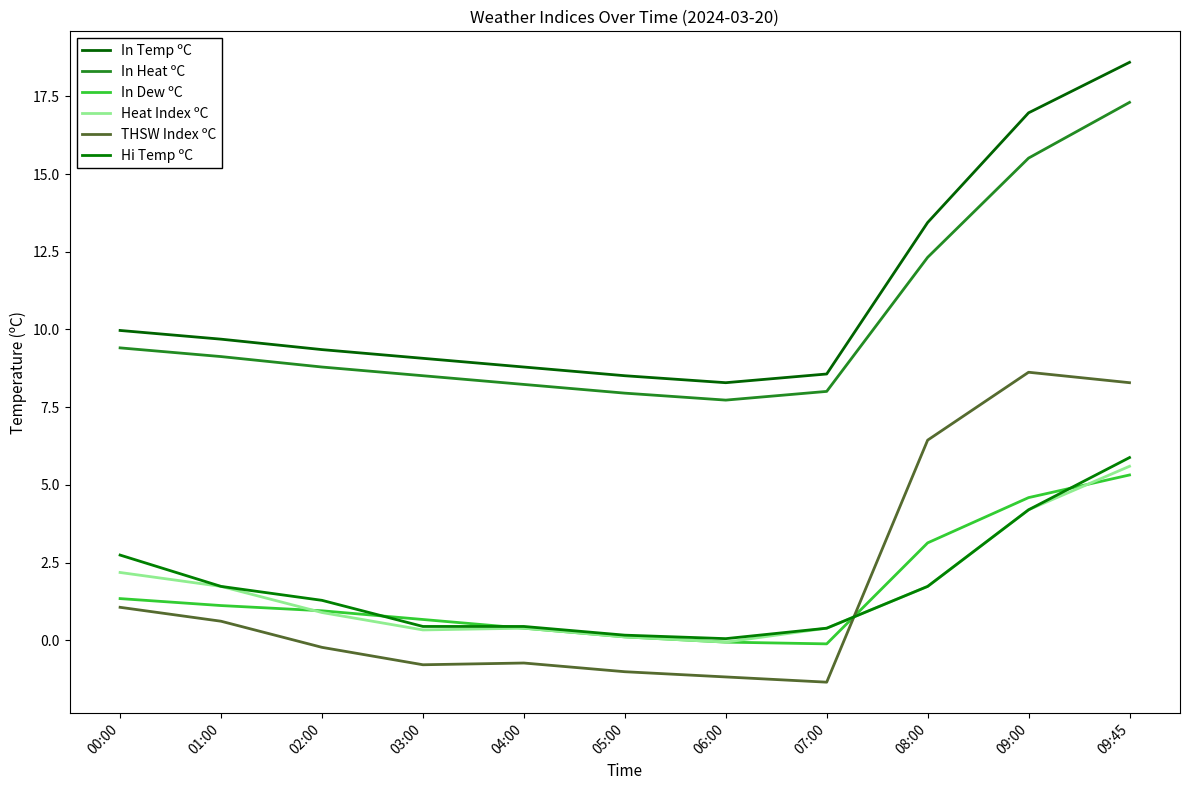

Where does the In Dew ºC series first go above 0?

00:00